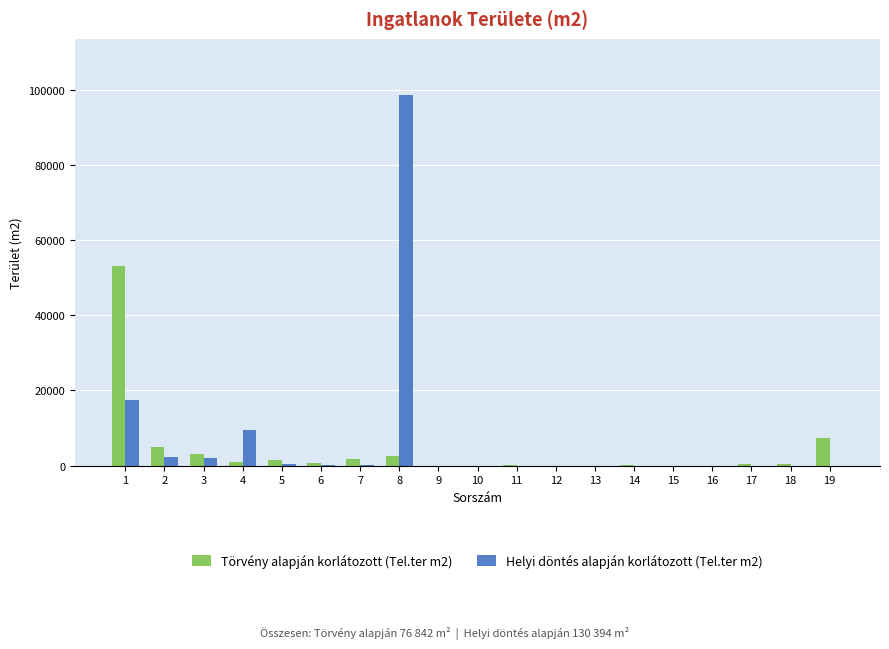

Between 1 and 8, which series saw the biggest shift?

Helyi döntés alapján korlátozott (Tel.ter m2)